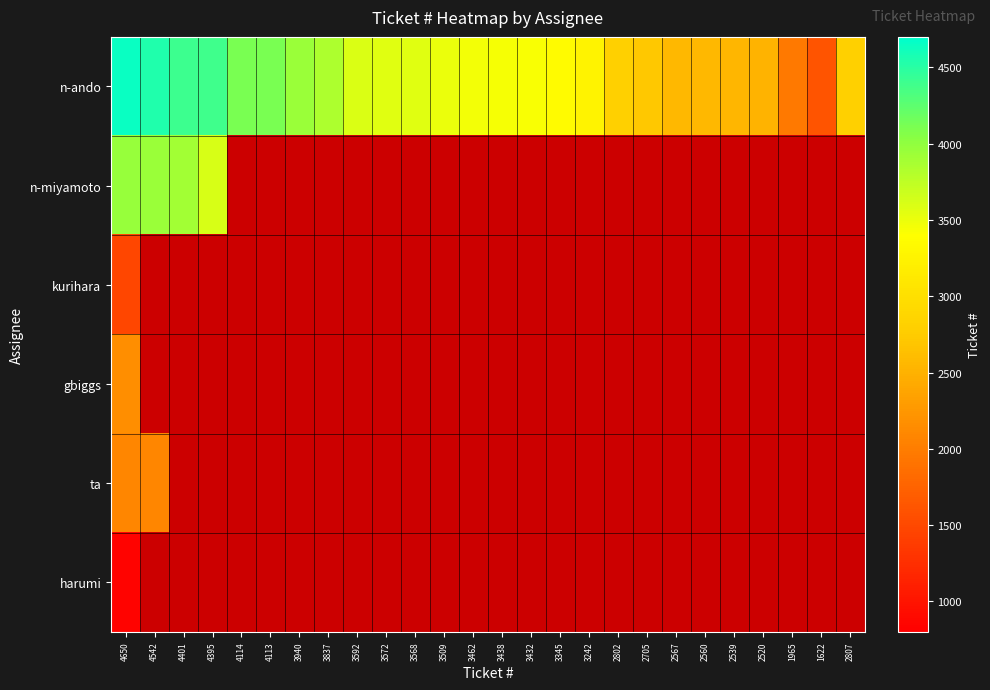

Rank the series by their maximum value, from highest to lowest.

n-ando, n-miyamoto, gbiggs, ta, kurihara, harumi